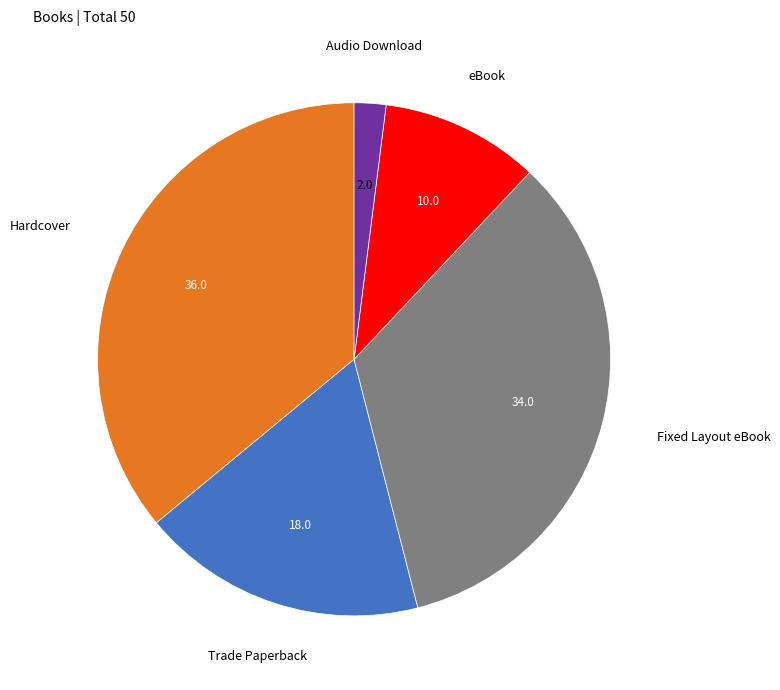

Is there any slice that represents more than half of the pie?

No